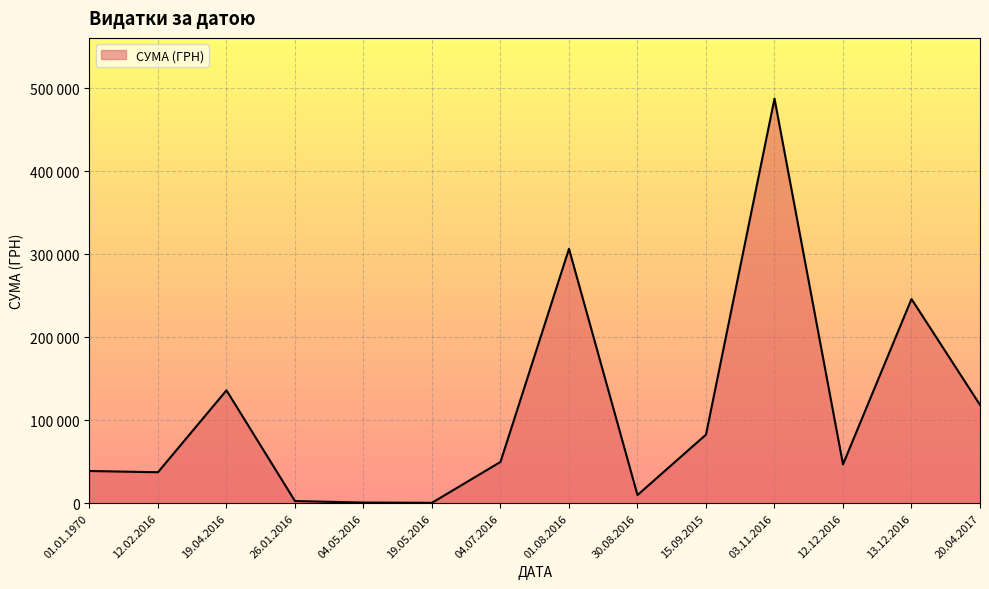

What is the minimum value shown in the chart?

528.0